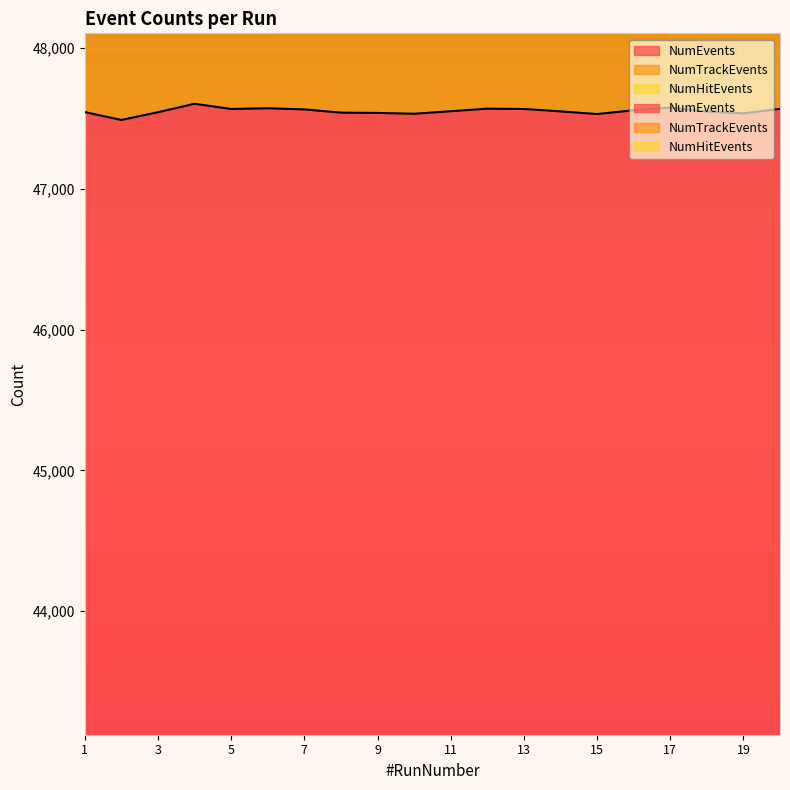

How many categories are shown in the chart?

20